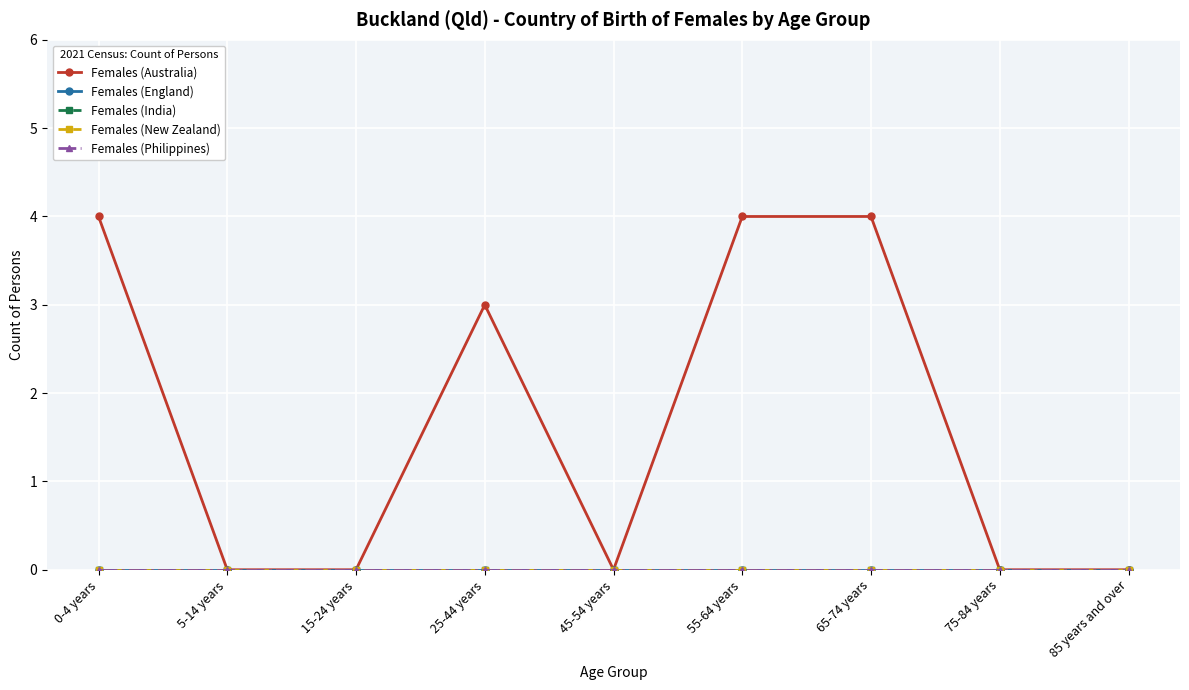

At which label does Females (New Zealand) reach its peak?

0-4 years